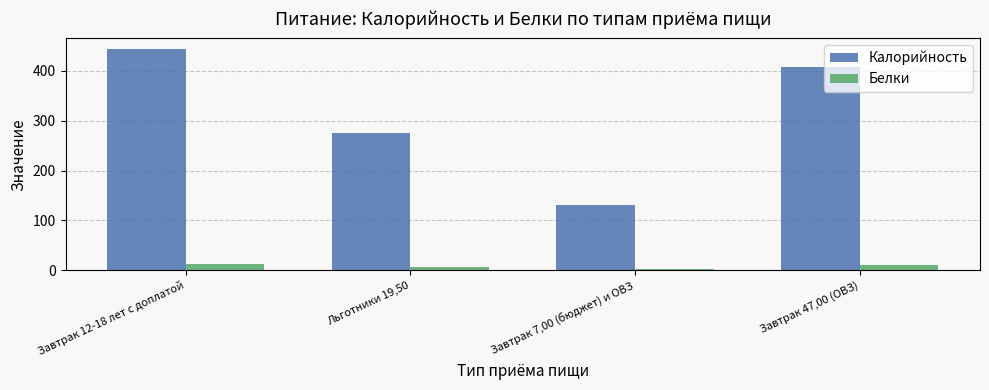

The Белки series shows 12.0 at Завтрак 12-18 лет с доплатой. True or false?

True